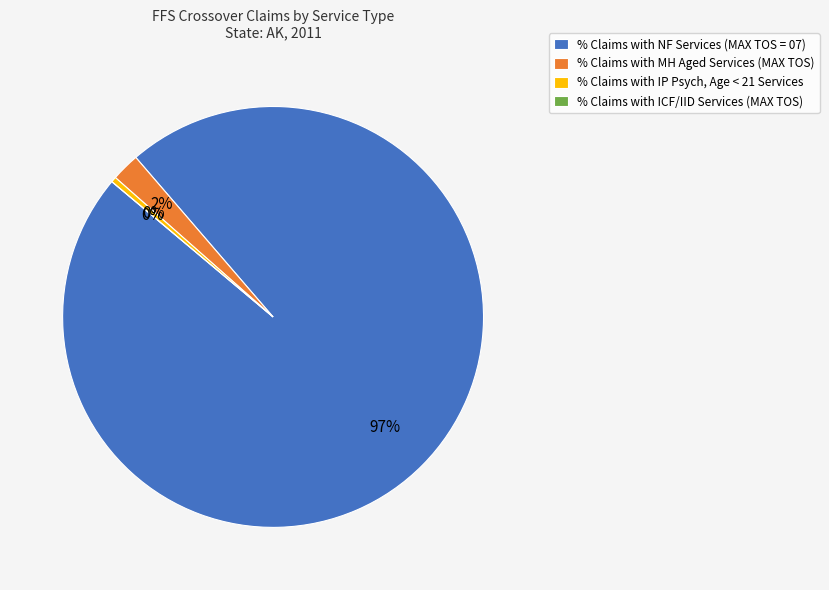

Rank the categories by value from highest to lowest.

% Claims with NF Services (MAX TOS = 07), % Claims with MH Aged Services (MAX TOS), % Claims with IP Psych, Age < 21 Services, % Claims with ICF/IID Services (MAX TOS)